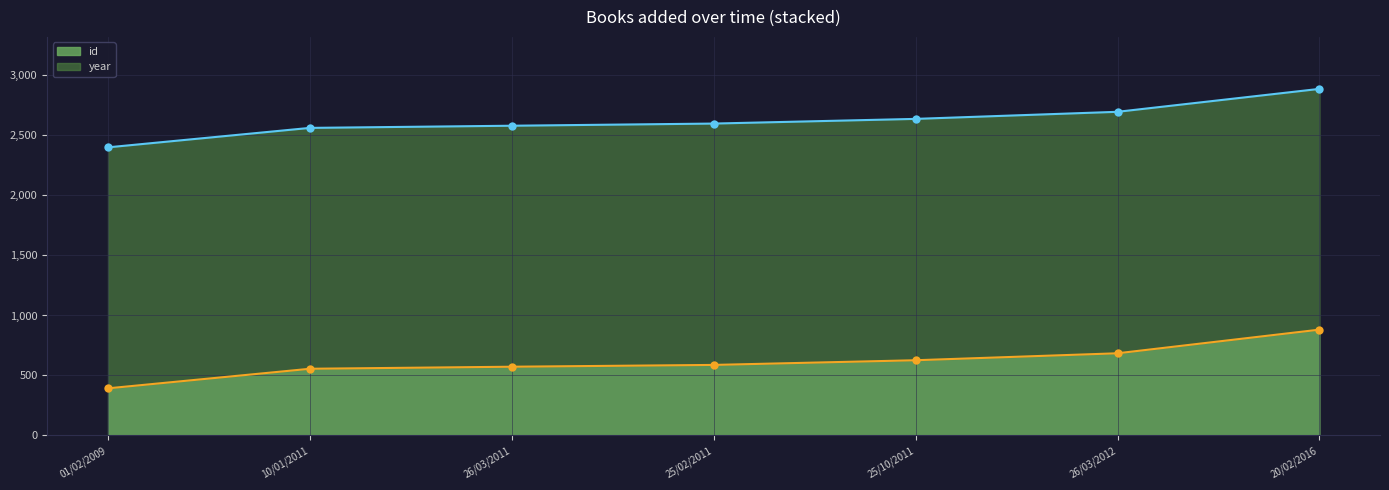

Reading left to right, what are all the values shown in this chart?

01/02/2009=393	10/01/2011=556	26/03/2011=573	25/02/2011=588	25/10/2011=627	26/03/2012=685	20/02/2016=882